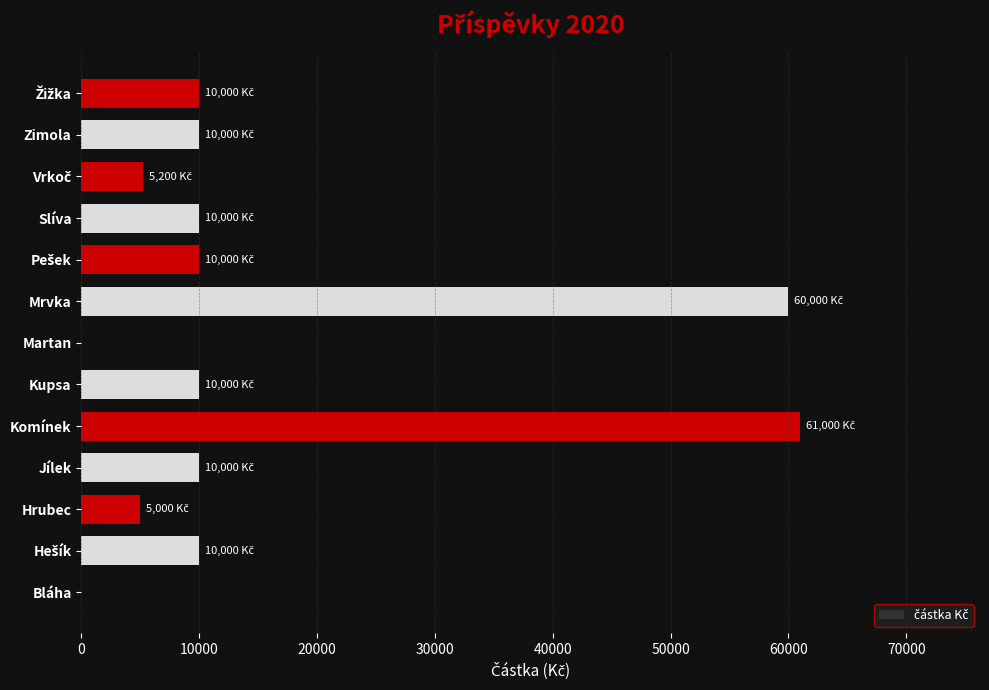

Is it true that the value at Zimola is 3790?

False